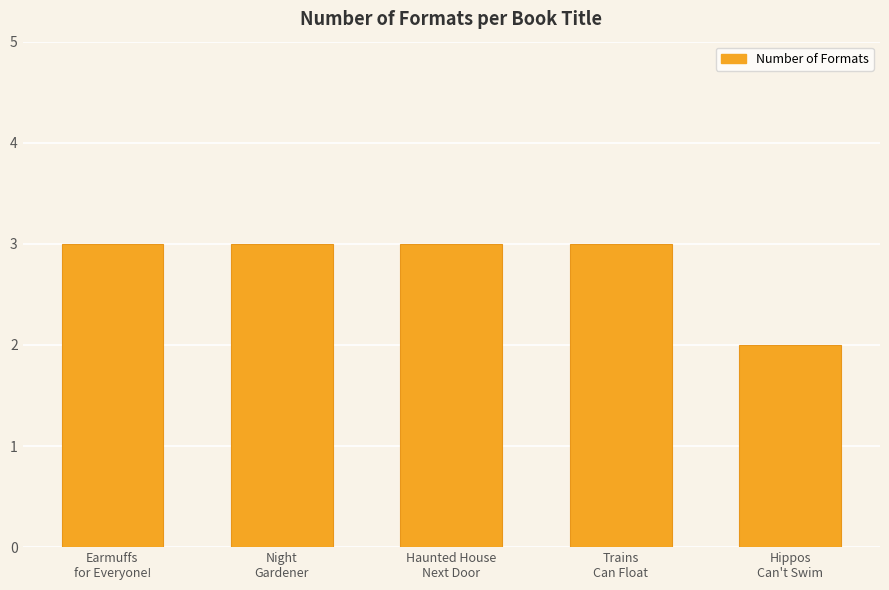

What is the average value?

3